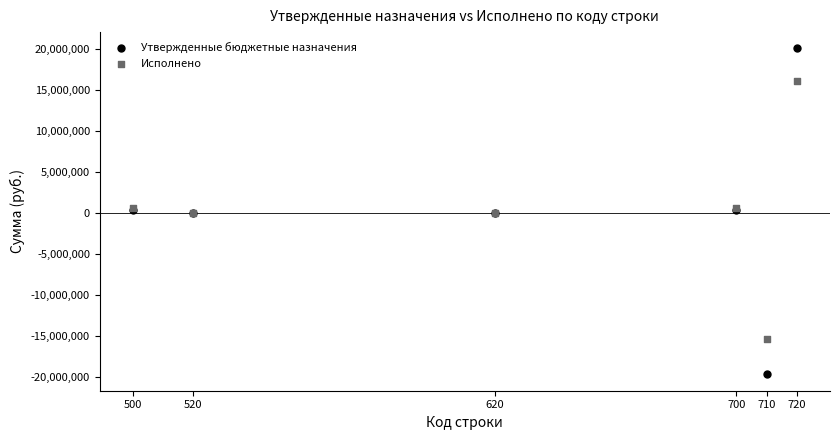

Which series contains the highest Y value?

Утвержденные бюджетные назначения